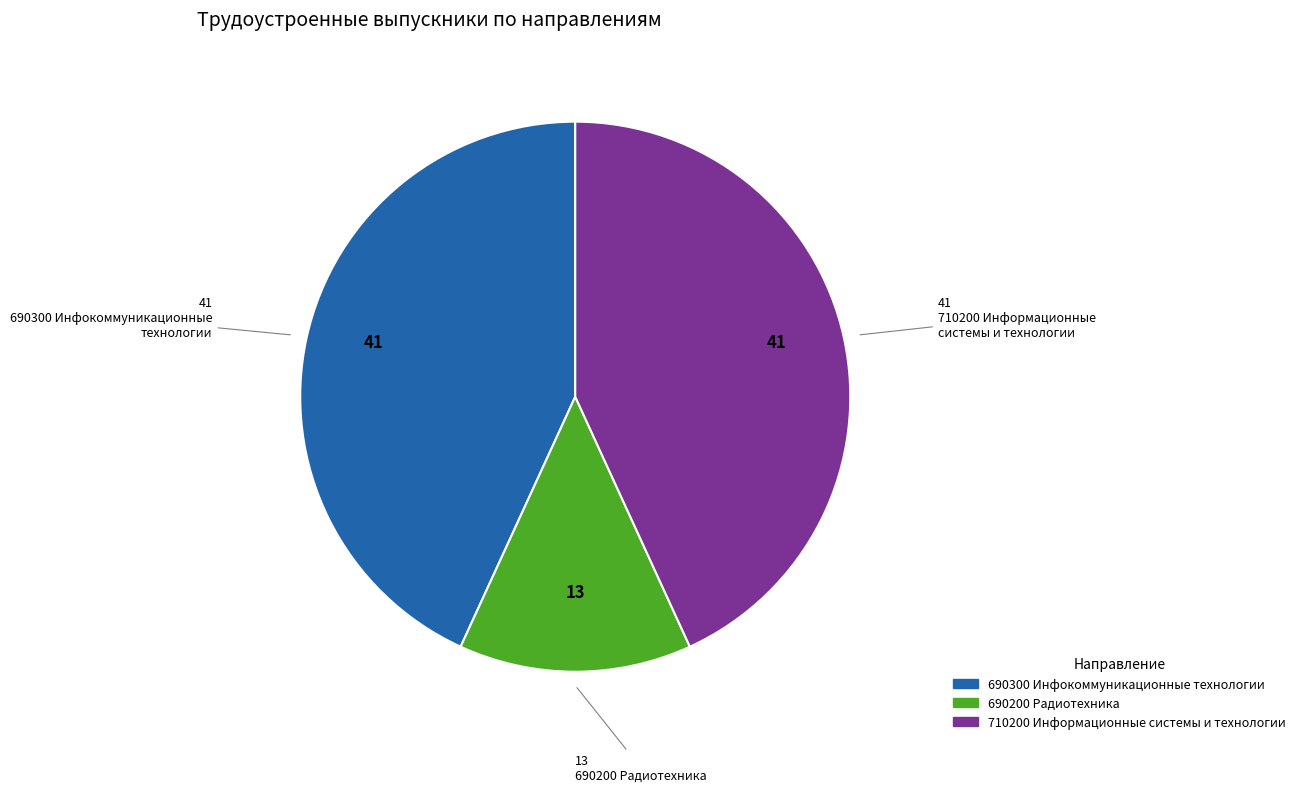

Approximately how many times larger is the value at 710200 Информационные системы и технологии compared to 690300 Инфокоммуникационные технологии?

1.0